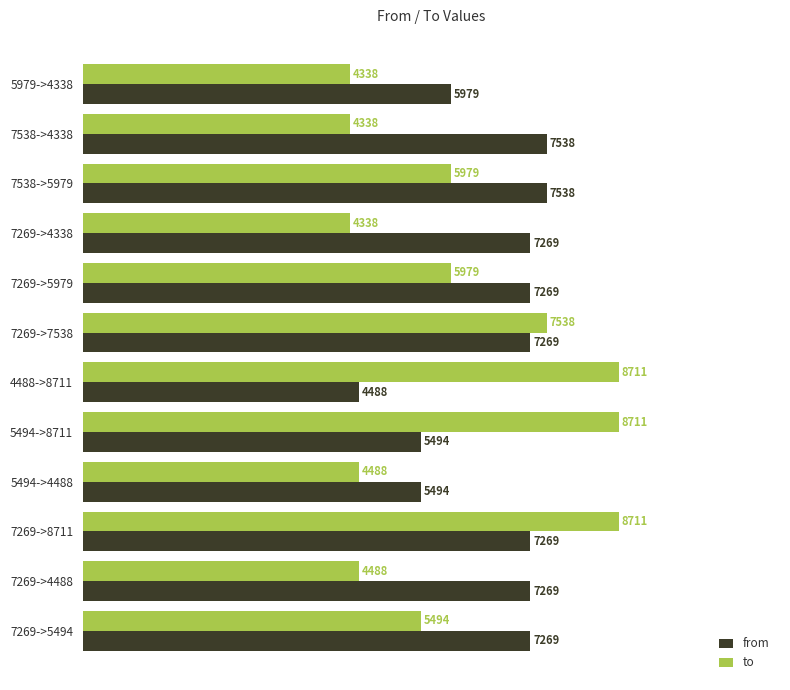

What are all the series names shown in the legend?

from, to